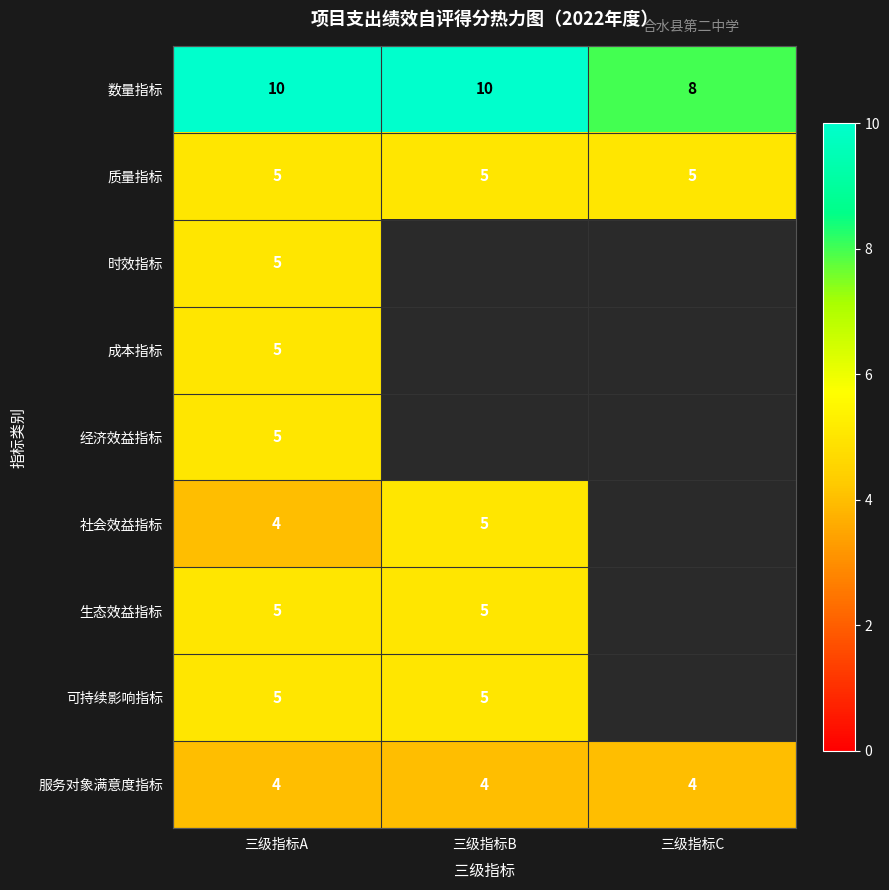

Is it true that 社会效益指标 equals 2 at 三级指标A?

False